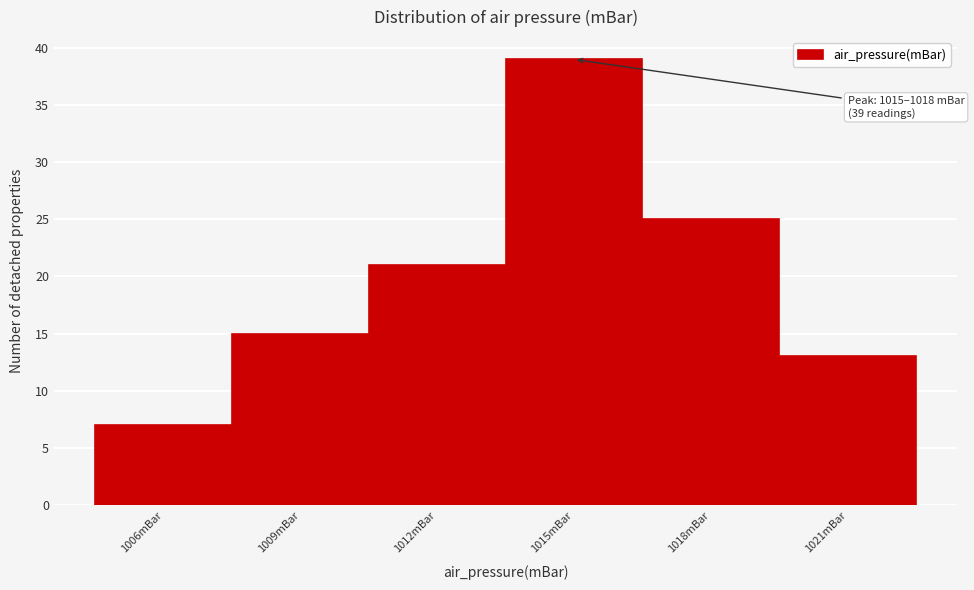

Reading left to right, extract all data points from this chart.

1006mBar=7	1009mBar=15	1012mBar=21	1015mBar=39	1018mBar=25	1021mBar=13